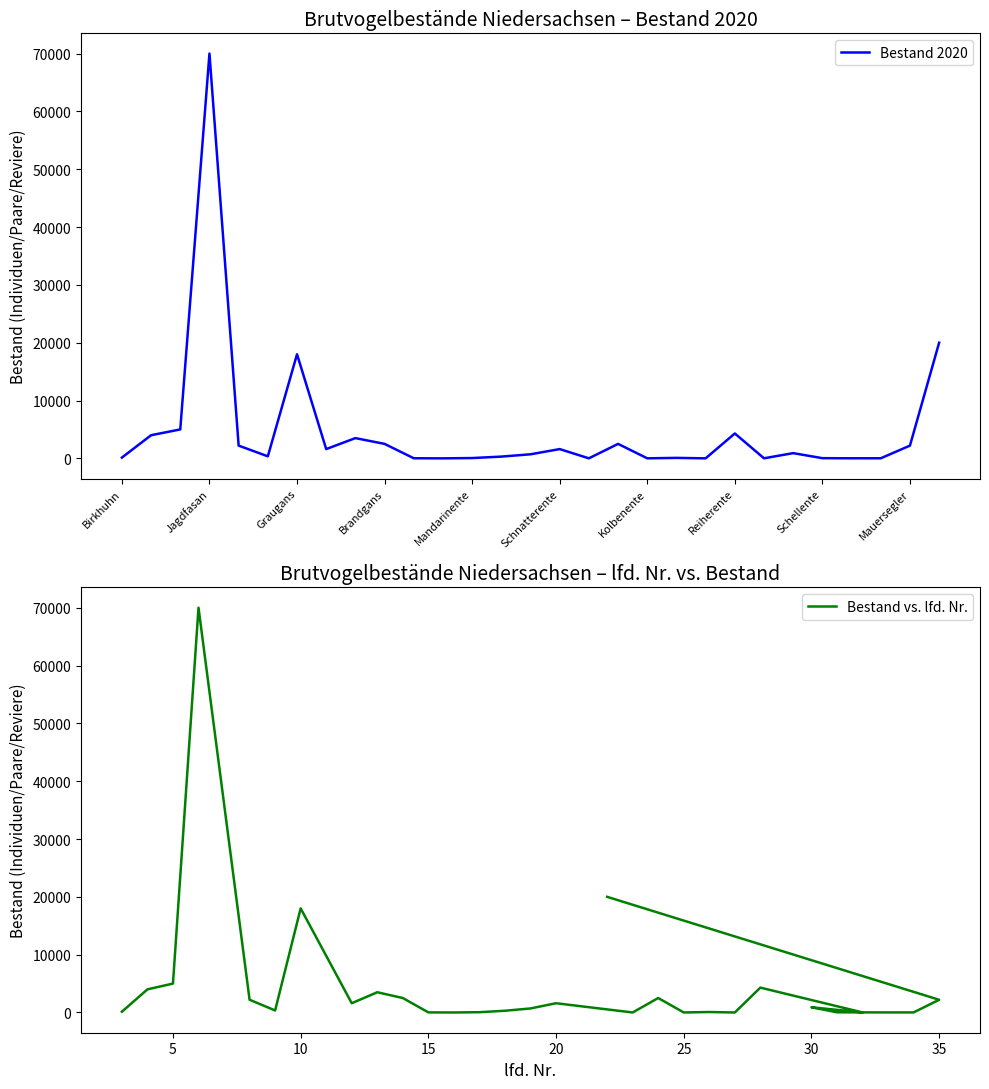

What position from the left is 25?

26